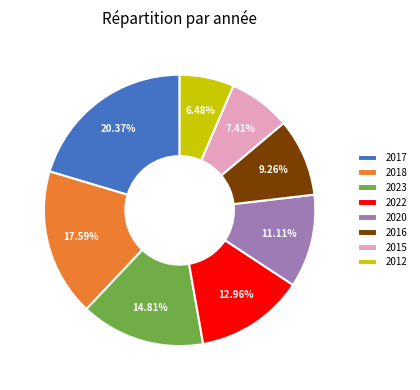

How many slices are in this pie chart?

8